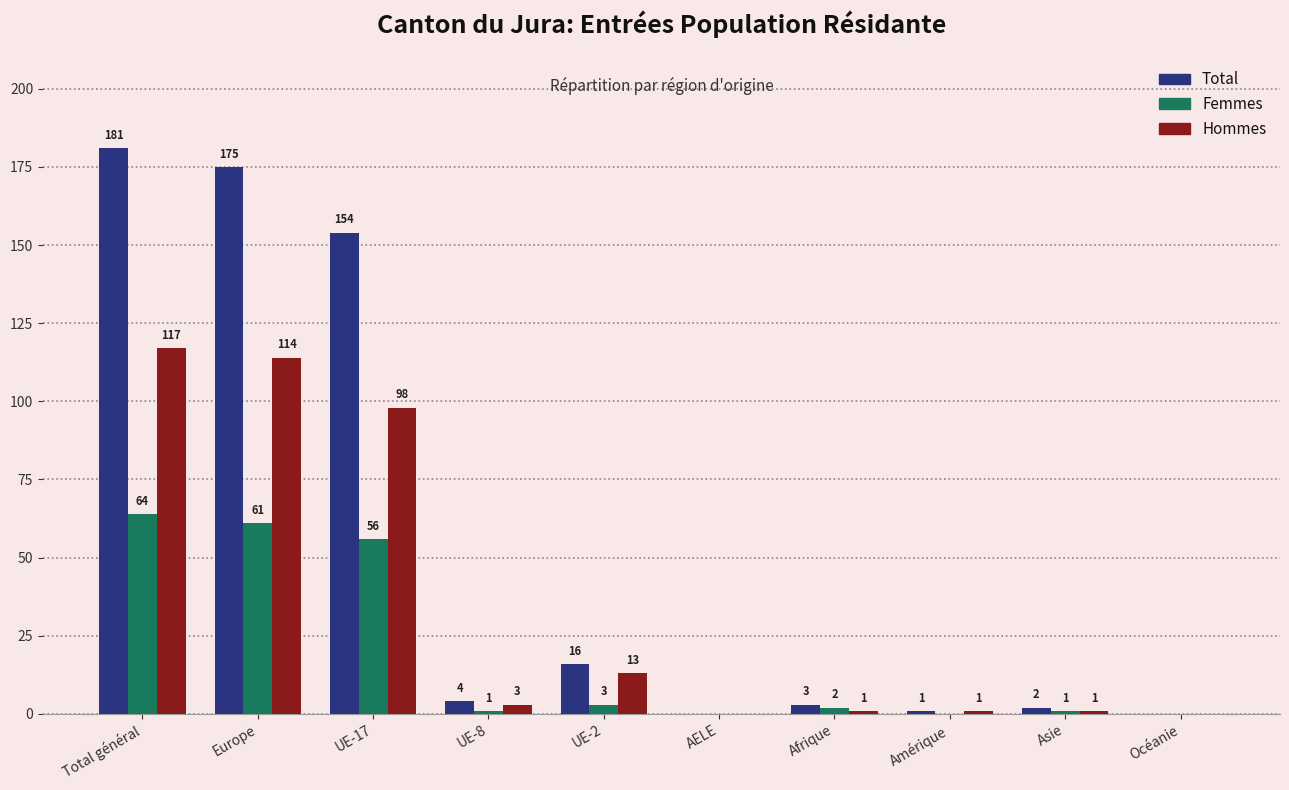

Which series has the largest range (max minus min)?

Total